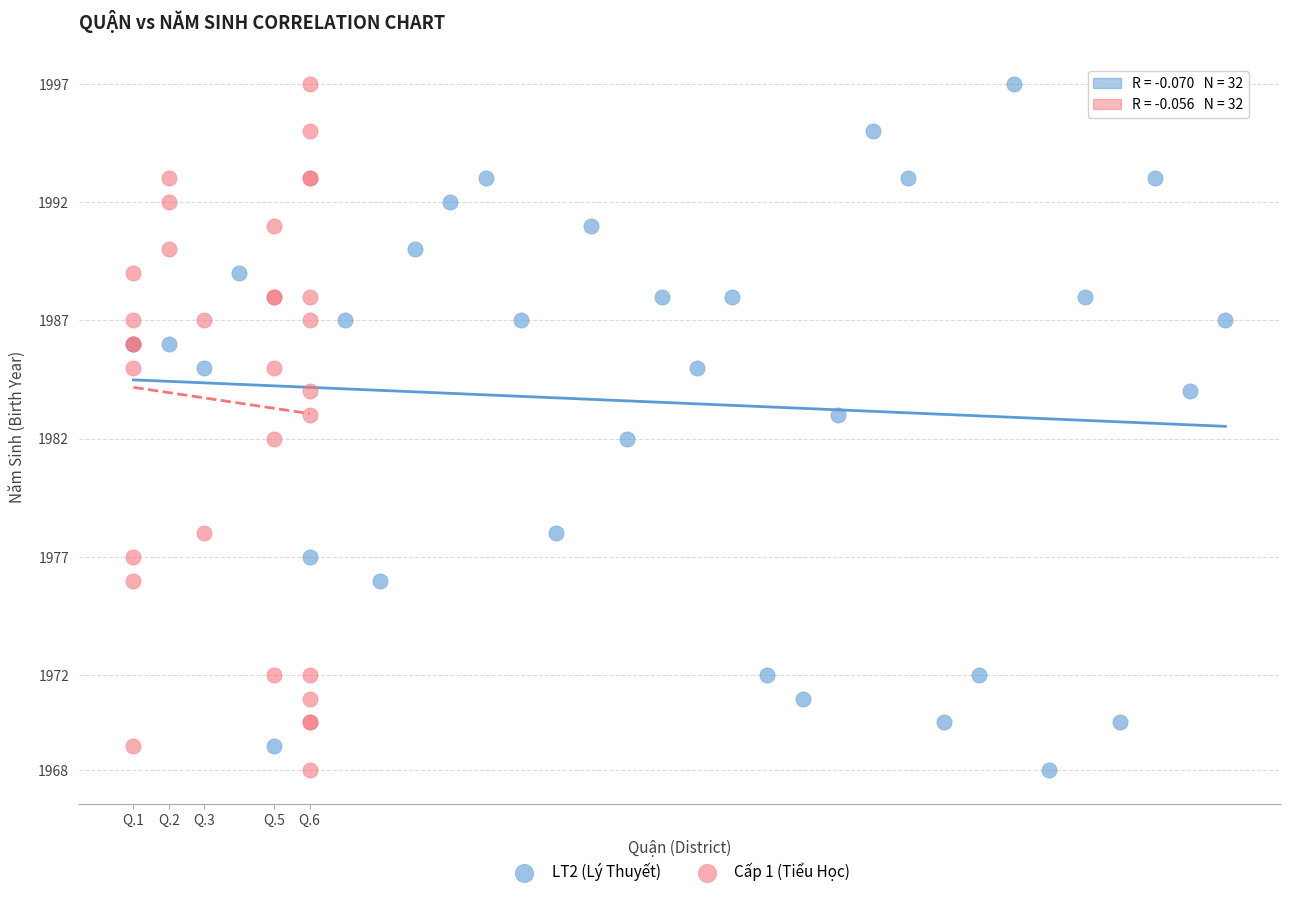

What are all the series names shown in the legend?

LT2 (Lý Thuyết), Cấp 1 (Tiểu Học)